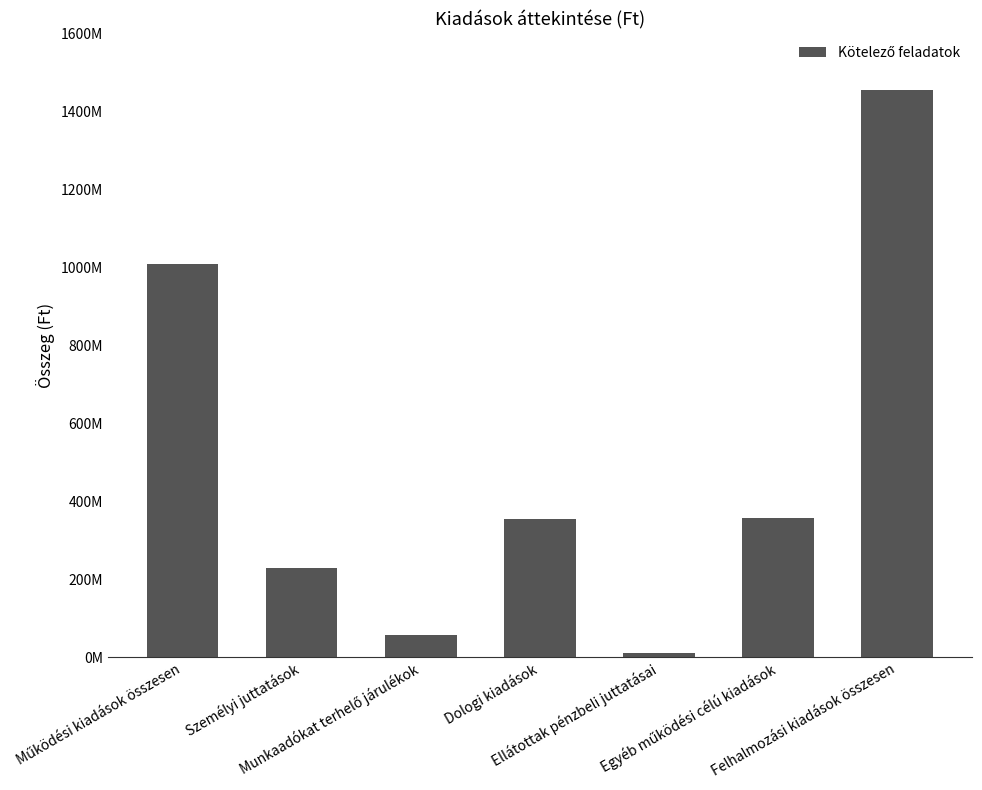

What is the value of the 5th bar from the left?

10340280